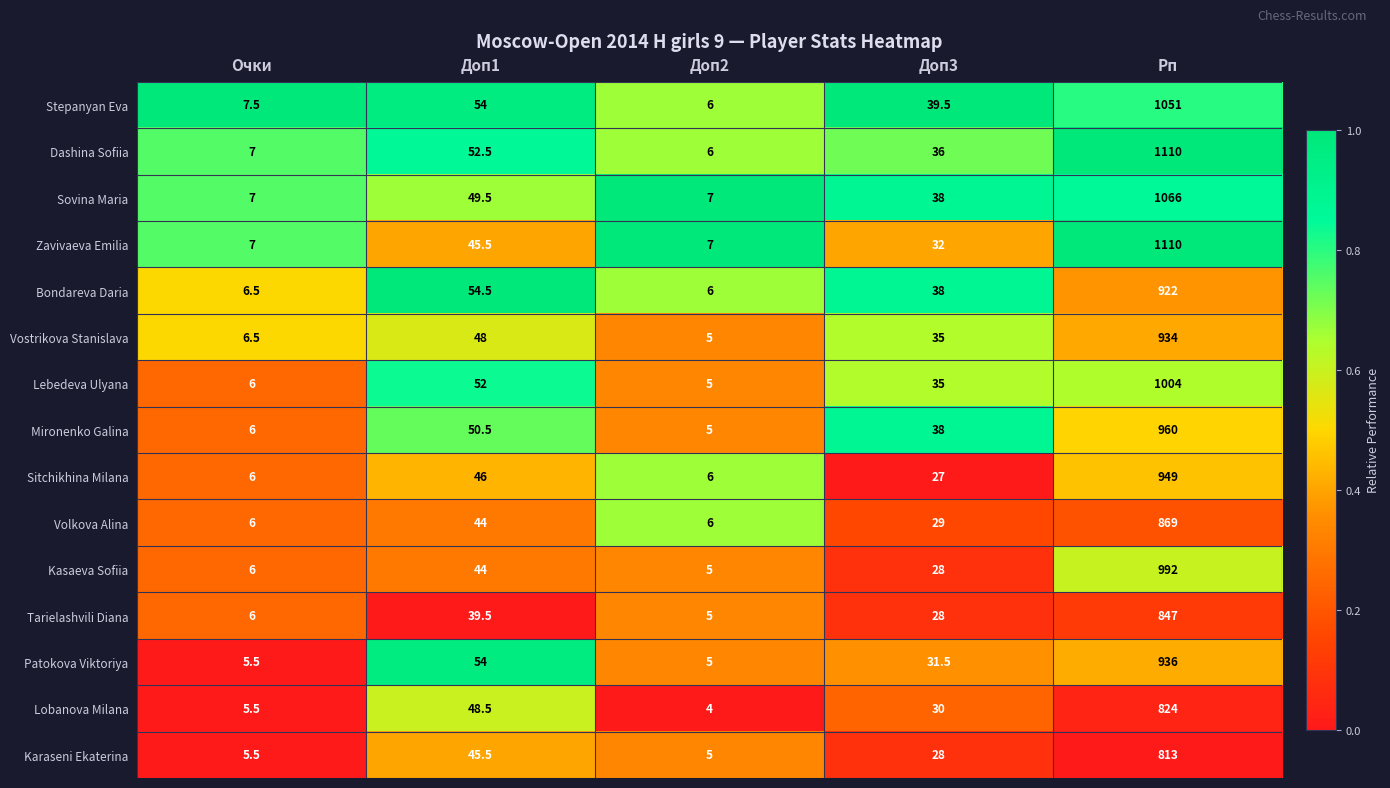

The Lobanova Milana series shows 22.1 at Доп1. True or false?

False